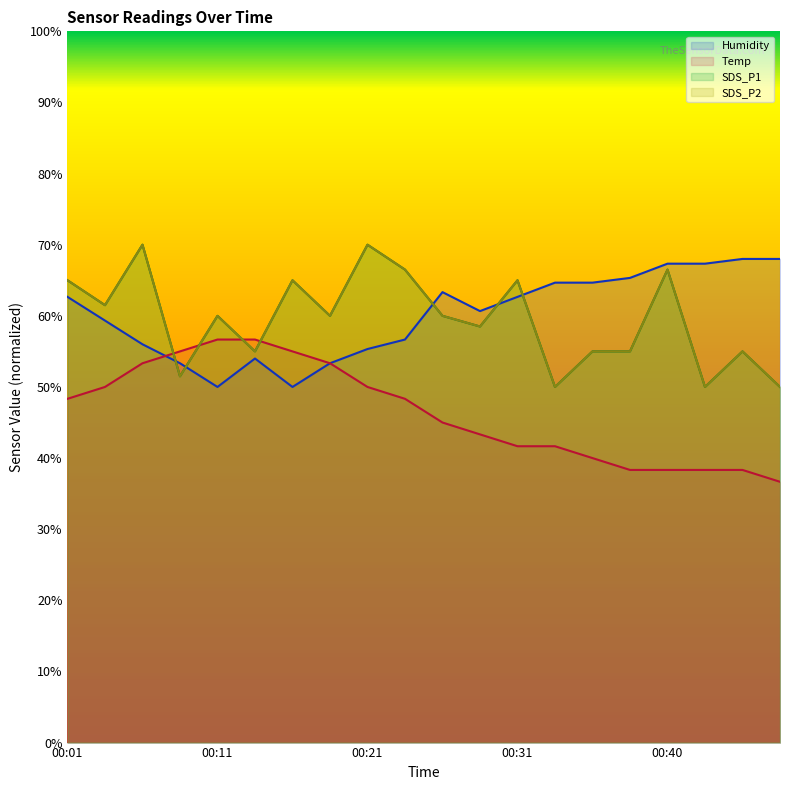

How many lines are shown in the chart?

4